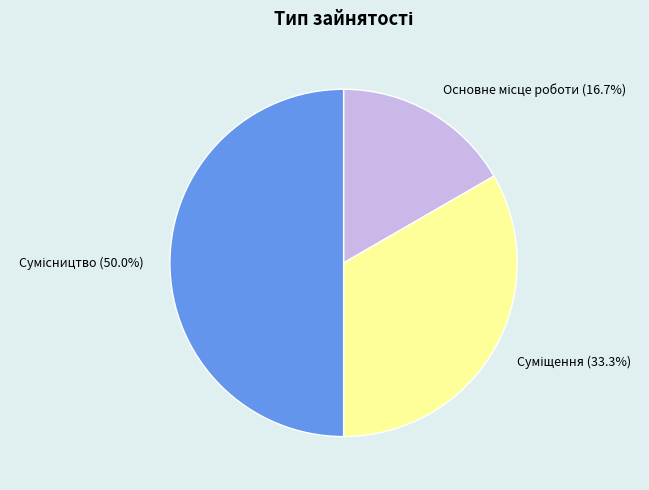

How many segments does this pie chart have?

3